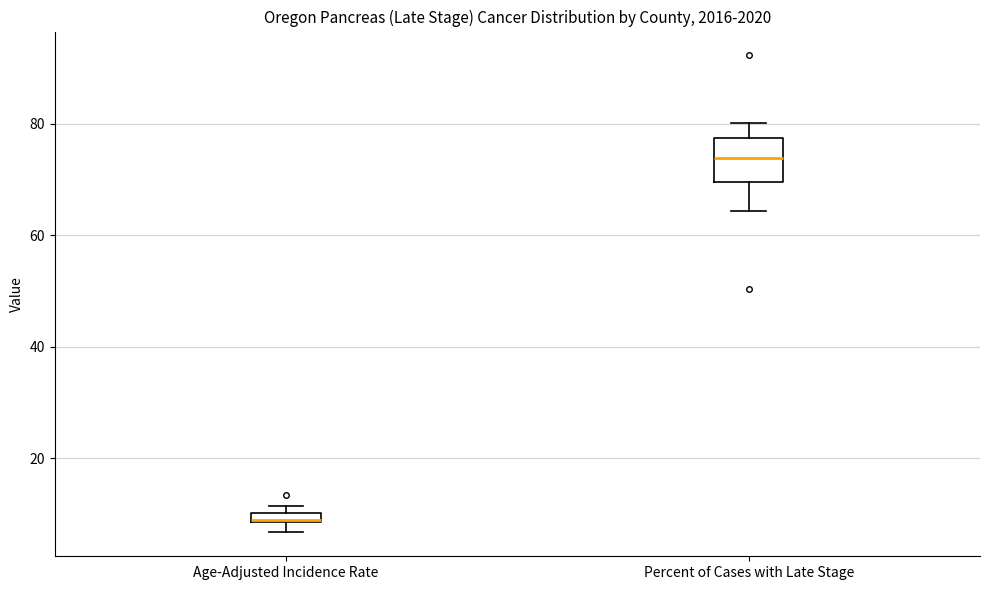

Which box has the lowest median line?

Age-Adjusted Incidence Rate